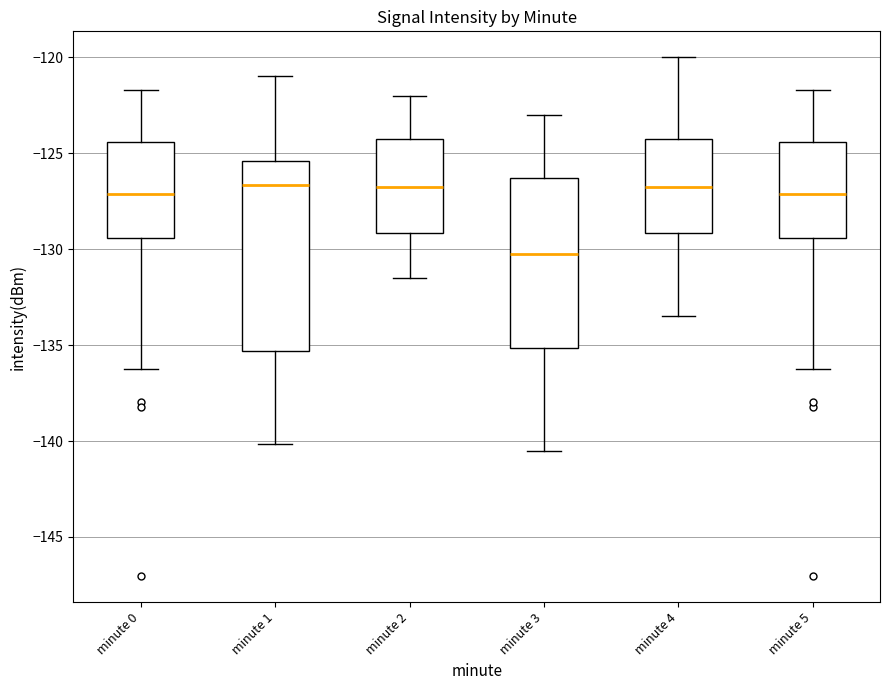

Reading left to right, transcribe this box plot: for each box, give where its median line is, the range the box spans, and where its two whiskers end, as read against the y-axis. The values are not printed on the chart, so give them approximately, as read against the axis.

minute 0: median -127.0, box -129.5 to -124.5, whiskers -136.0 to -121.5
minute 1: median -126.5, box -135.5 to -125.5, whiskers -140.0 to -121.0
minute 2: median -126.5, box -129.0 to -124.5, whiskers -131.5 to -122.0
minute 3: median -130.0, box -135.0 to -126.5, whiskers -140.5 to -123.0
minute 4: median -126.5, box -129.0 to -124.5, whiskers -133.5 to -120.0
minute 5: median -127.0, box -129.5 to -124.5, whiskers -136.0 to -121.5